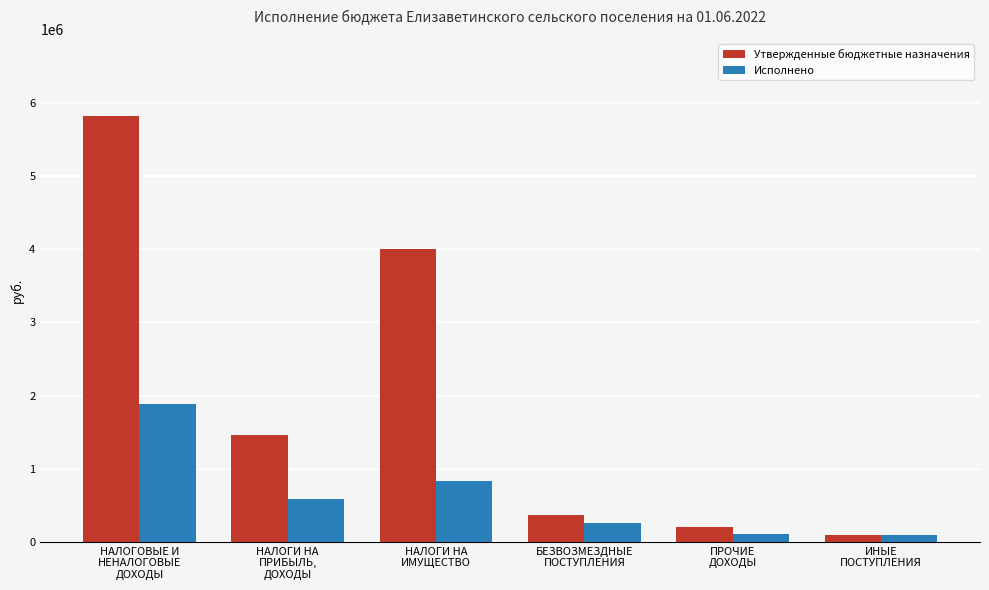

The value of Утвержденные бюджетные назначения at НАЛОГОВЫЕ И
НЕНАЛОГОВЫЕ
ДОХОДЫ is 5826600.0. True or false?

True